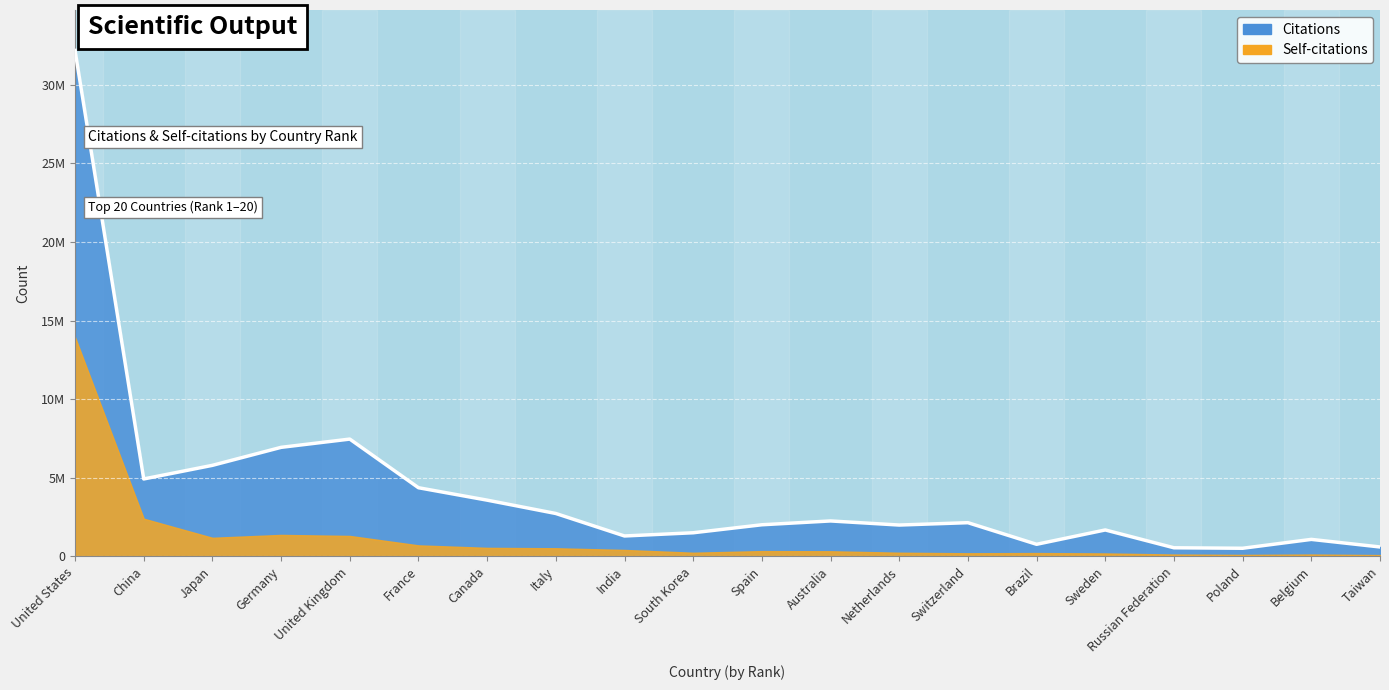

What is the difference between the highest and lowest values at 13?

1954226